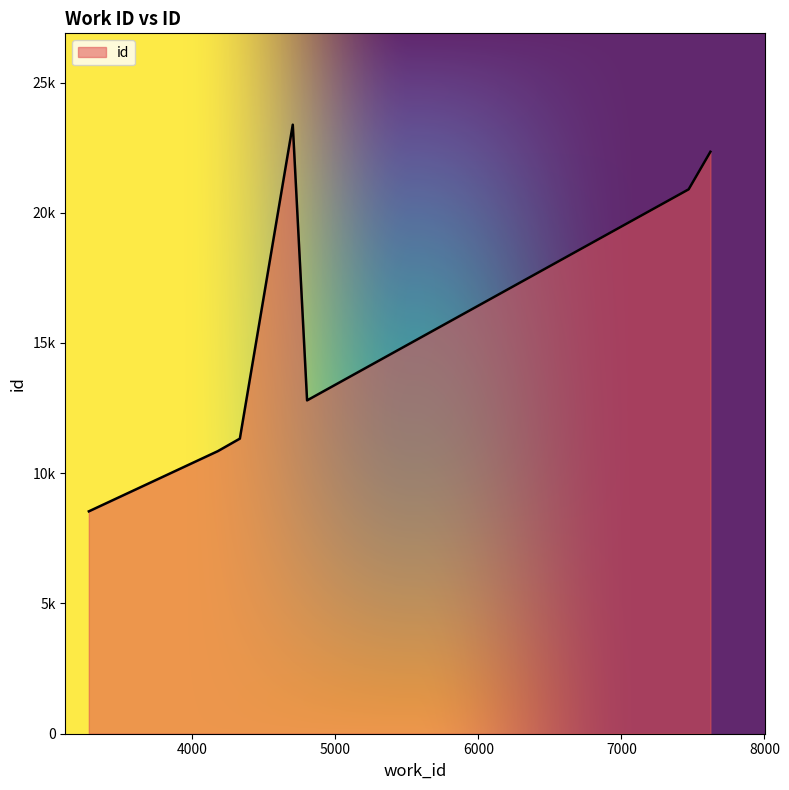

Does the chart display data point markers on the line(s)?

No